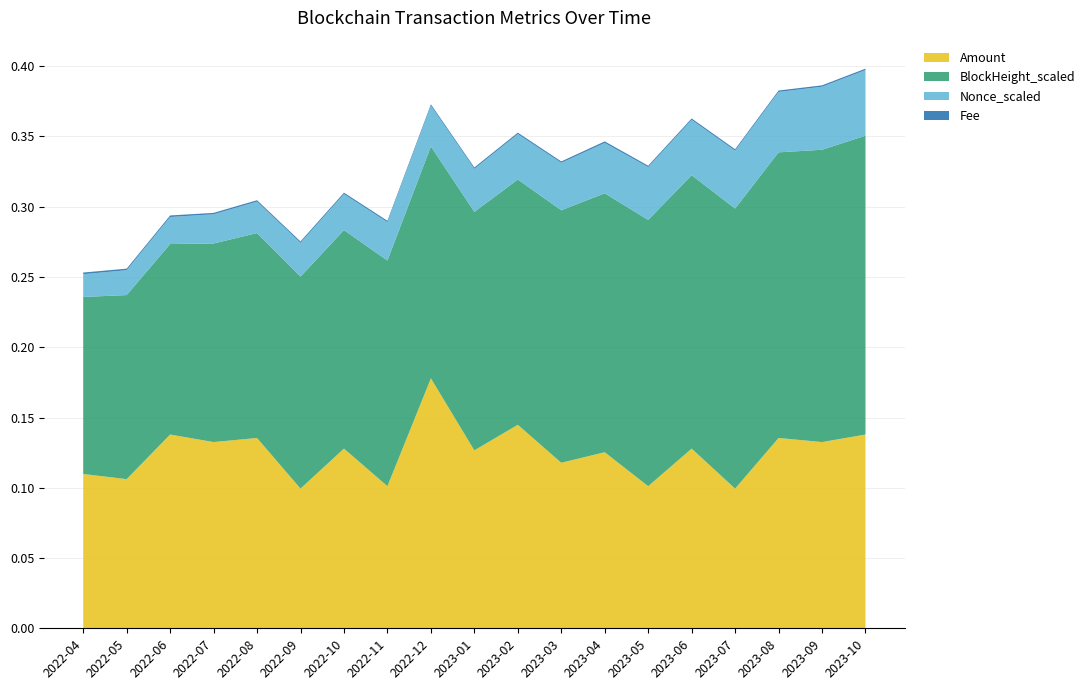

Reading right to left, transcribe all the data shown in this chart.

Amount: 2023-10=0.1	2023-09=0.1	2023-08=0.1	2023-07=0.1	2023-06=0.1	2023-05=0.1	2023-04=0.1	2023-03=0.1	2023-02=0.1	2023-01=0.1	2022-12=0.2	2022-11=0.1	2022-10=0.1	2022-09=0.1	2022-08=0.1	2022-07=0.1	2022-06=0.1	2022-05=0.1	2022-04=0.1
Fee: 2023-10=0.0	2023-09=0.0	2023-08=0.0	2023-07=0.0	2023-06=0.0	2023-05=0.0	2023-04=0.0	2023-03=0.0	2023-02=0.0	2023-01=0.0	2022-12=0.0	2022-11=0.0	2022-10=0.0	2022-09=0.0	2022-08=0.0	2022-07=0.0	2022-06=0.0	2022-05=0.0	2022-04=0.0
Nonce_scaled: 2023-10=0.0	2023-09=0.0	2023-08=0.0	2023-07=0.0	2023-06=0.0	2023-05=0.0	2023-04=0.0	2023-03=0.0	2023-02=0.0	2023-01=0.0	2022-12=0.0	2022-11=0.0	2022-10=0.0	2022-09=0.0	2022-08=0.0	2022-07=0.0	2022-06=0.0	2022-05=0.0	2022-04=0.0
BlockHeight_scaled: 2023-10=0.2	2023-09=0.2	2023-08=0.2	2023-07=0.2	2023-06=0.2	2023-05=0.2	2023-04=0.2	2023-03=0.2	2023-02=0.2	2023-01=0.2	2022-12=0.2	2022-11=0.2	2022-10=0.2	2022-09=0.2	2022-08=0.1	2022-07=0.1	2022-06=0.1	2022-05=0.1	2022-04=0.1